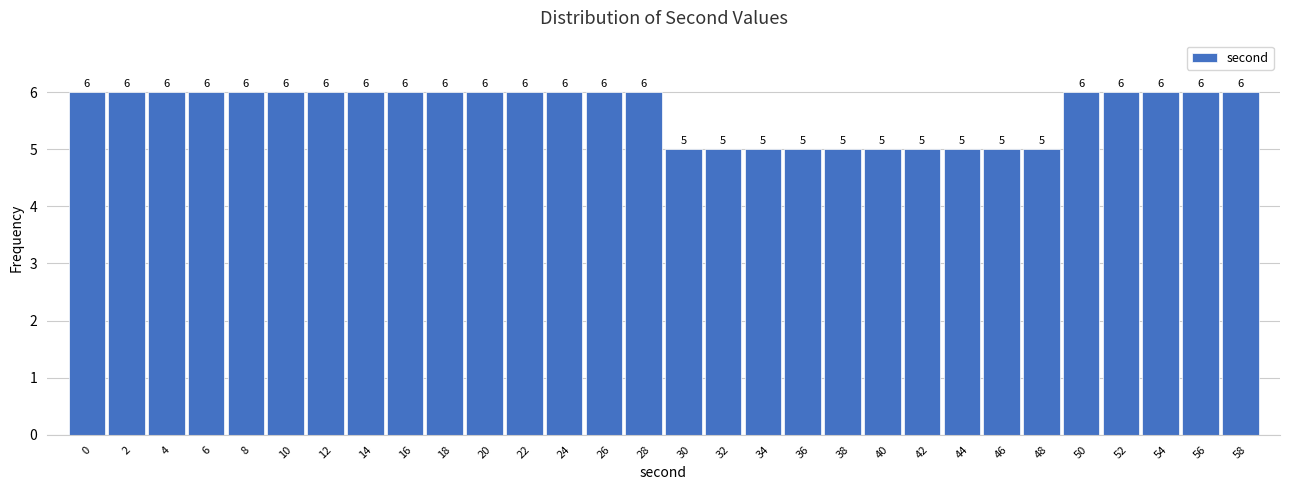

Reading left to right, extract all data points from this chart.

0=6	2=6	4=6	6=6	8=6	10=6	12=6	14=6	16=6	18=6	20=6	22=6	24=6	26=6	28=6	30=5	32=5	34=5	36=5	38=5	40=5	42=5	44=5	46=5	48=5	50=6	52=6	54=6	56=6	58=6